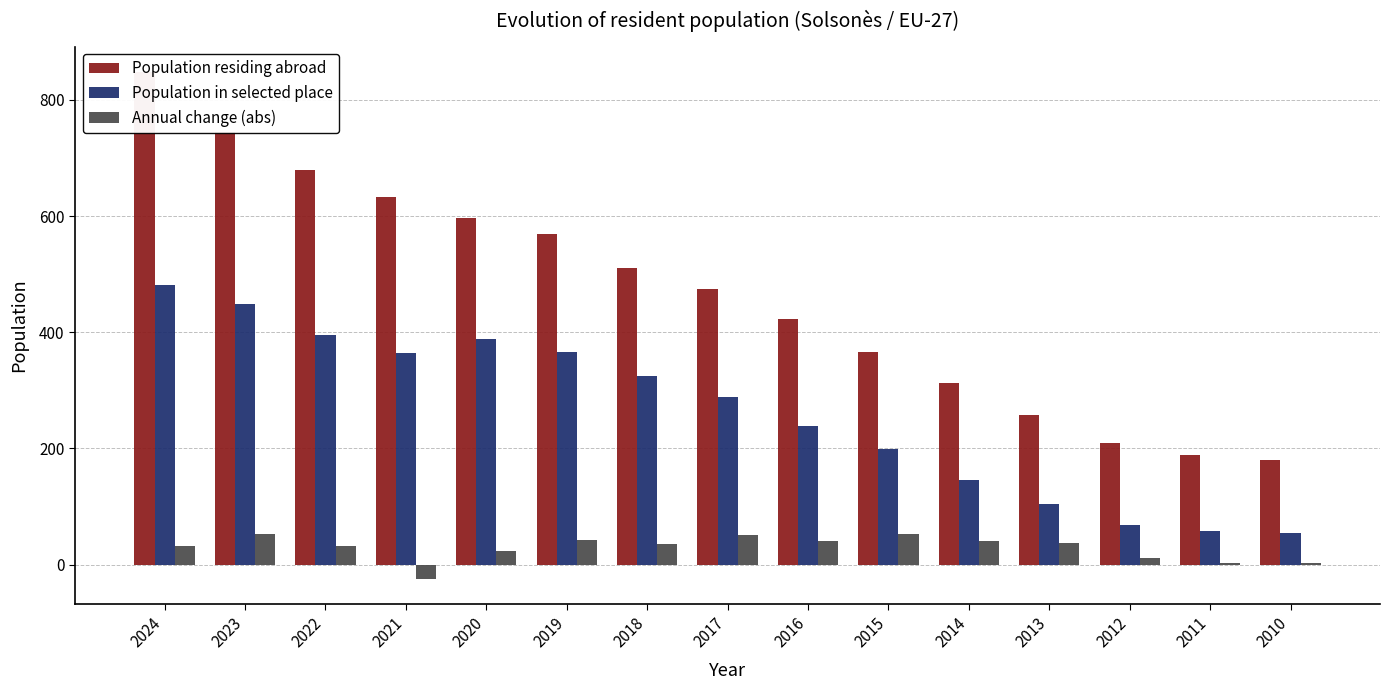

How many categories are shown in the chart?

15